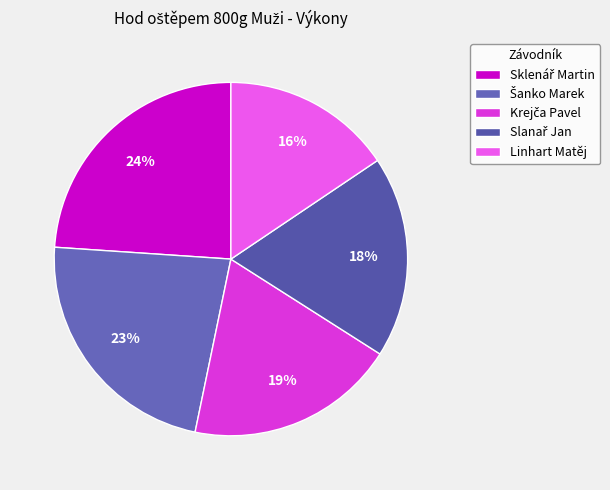

Combined, what portion of the pie is Slanař Jan and Krejča Pavel?

37.7%